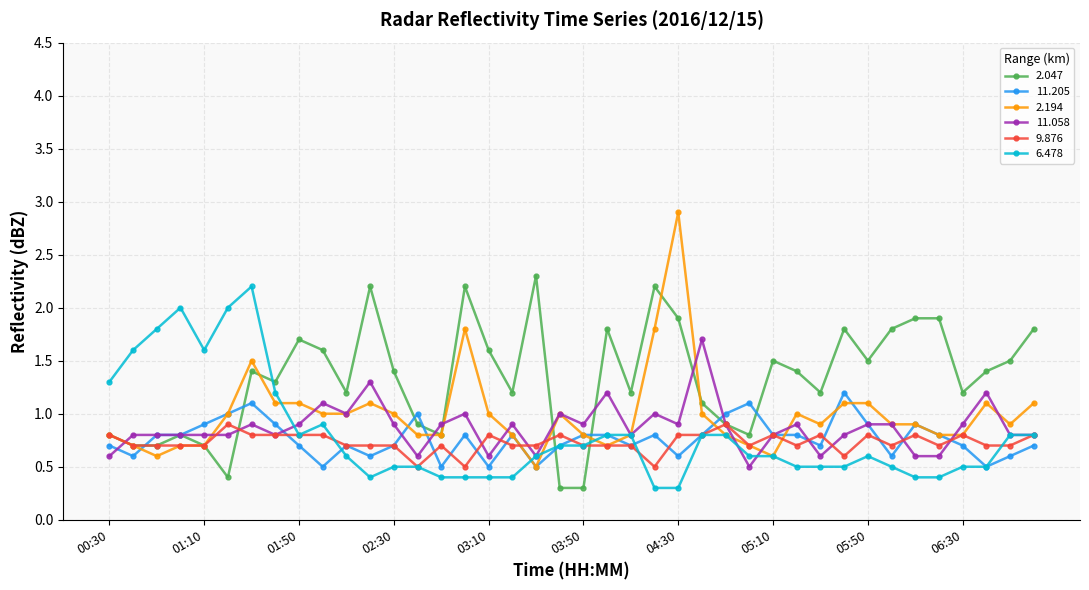

What is the difference between the maximum and minimum values in the 2.194 series?

2.4